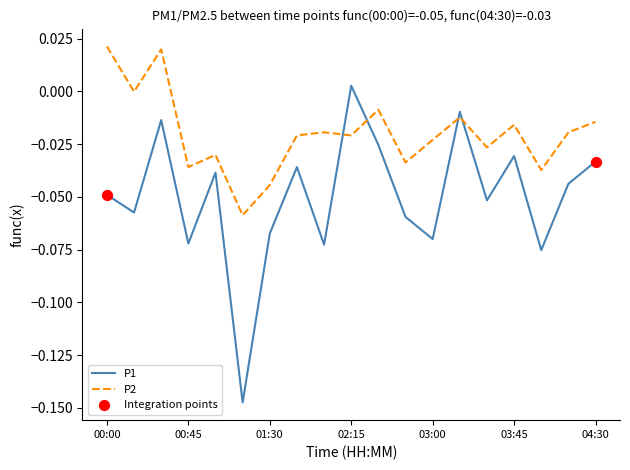

True or false: P2 and P1 cross at least once.

True